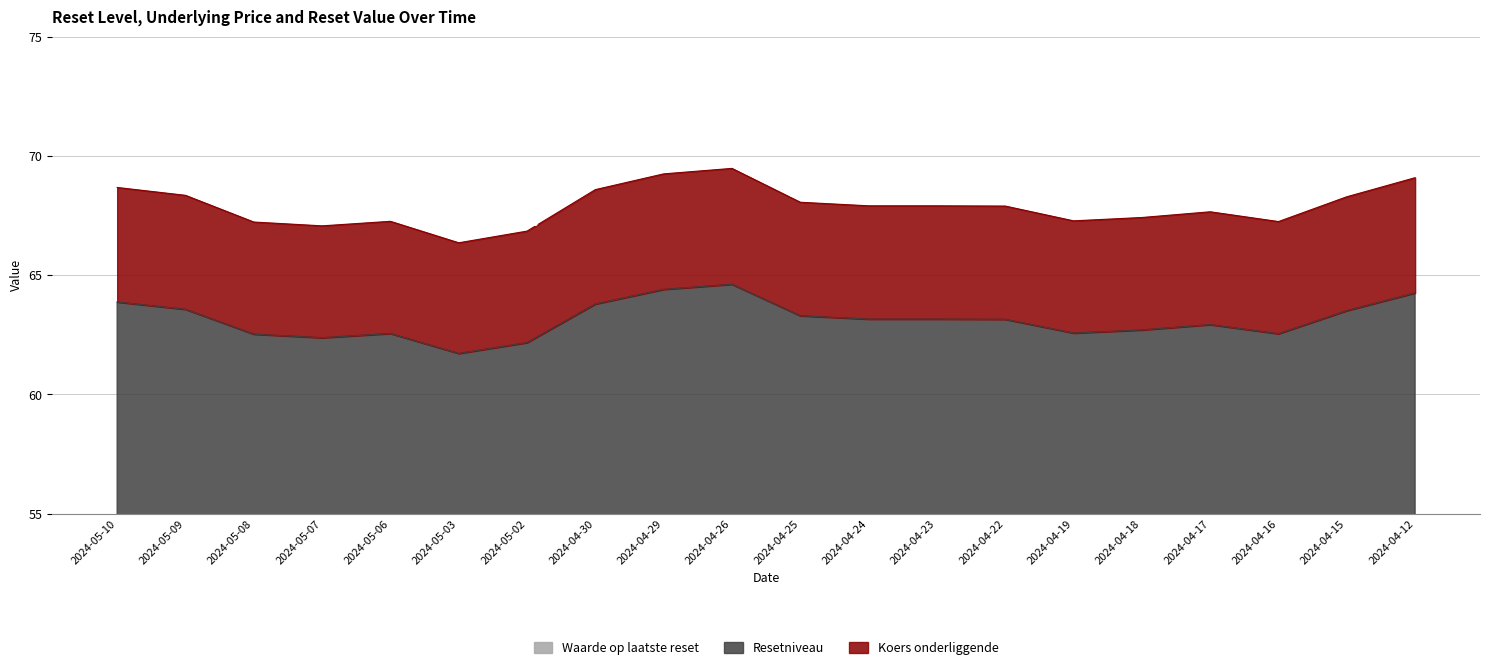

How many series are shown in this chart?

3